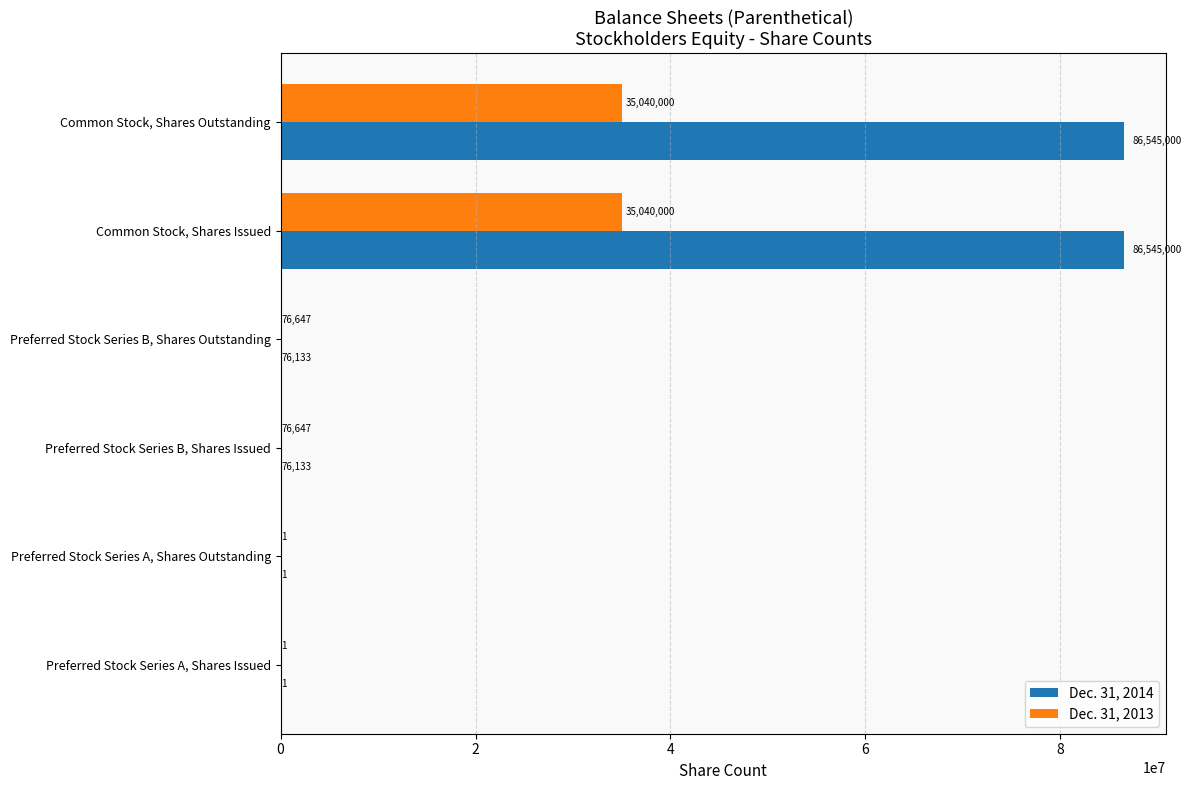

Which series has the largest total across all categories?

Dec. 31, 2014